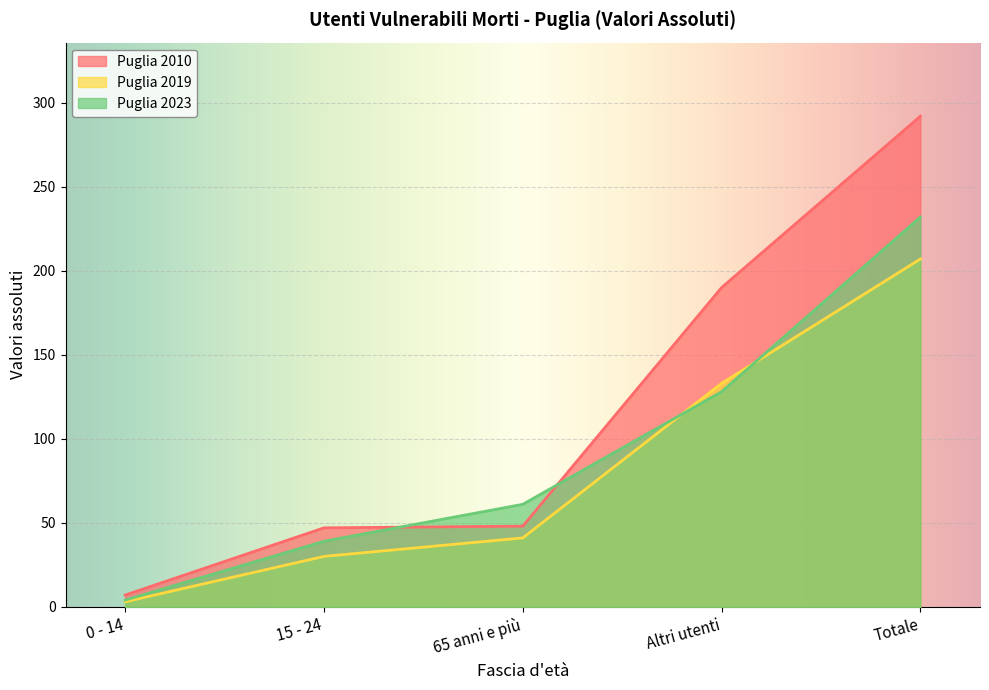

At which category is the sum across all series the highest?

Totale